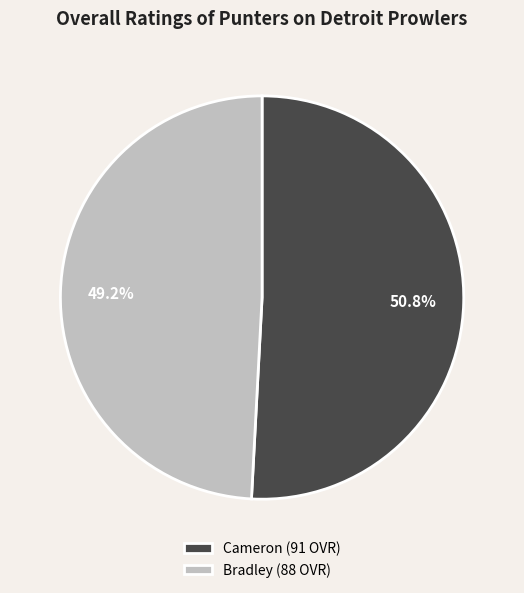

To the nearest percent, what is the difference between the Cameron and Bradley slice percentages?

2%